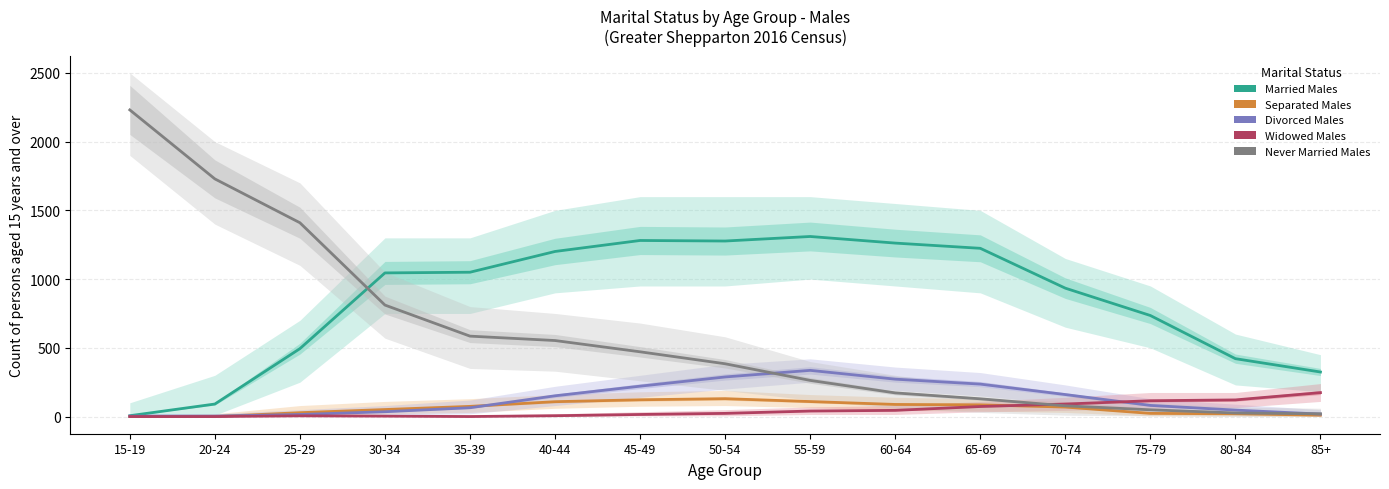

True or false: Widowed Males has a value of 0 at 20-24.

True